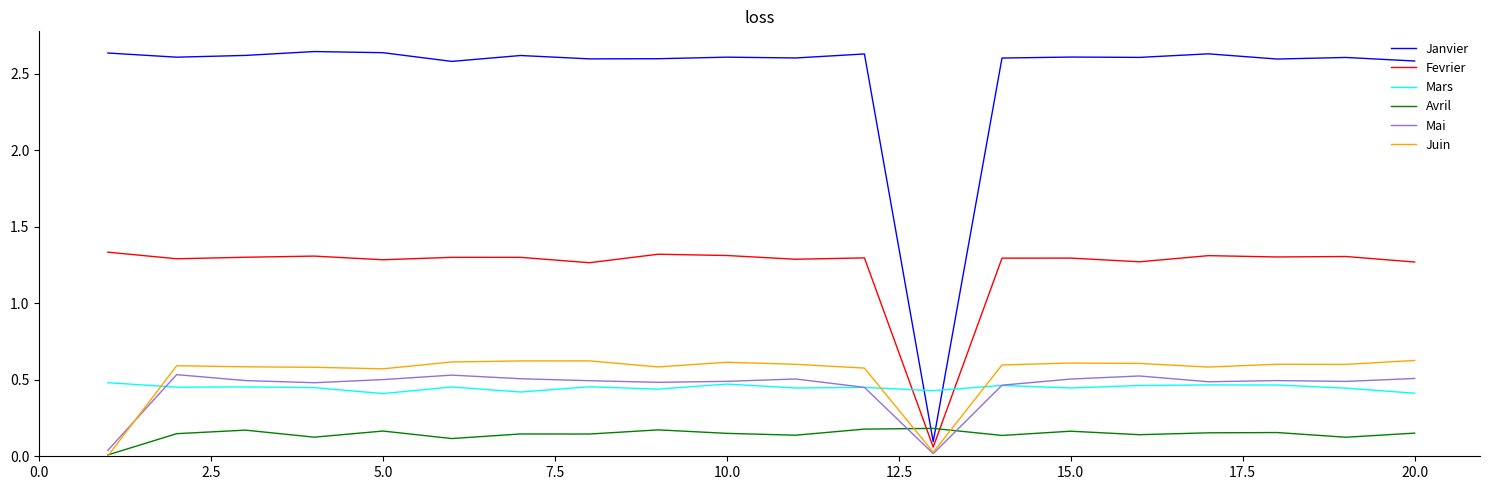

What is the highest value of the Avril series?

0.2